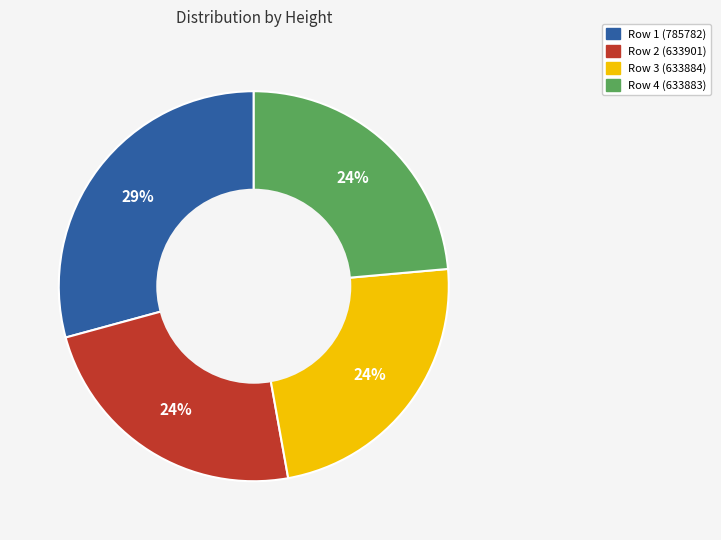

What percentage is the Row 3 (633884) slice, to the nearest percent?

24%